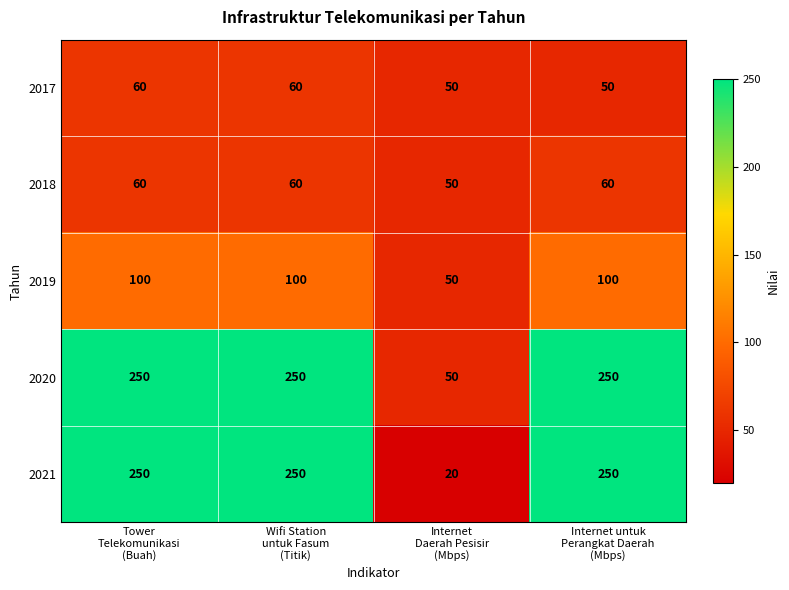

Which series has the largest total across all categories?

2020